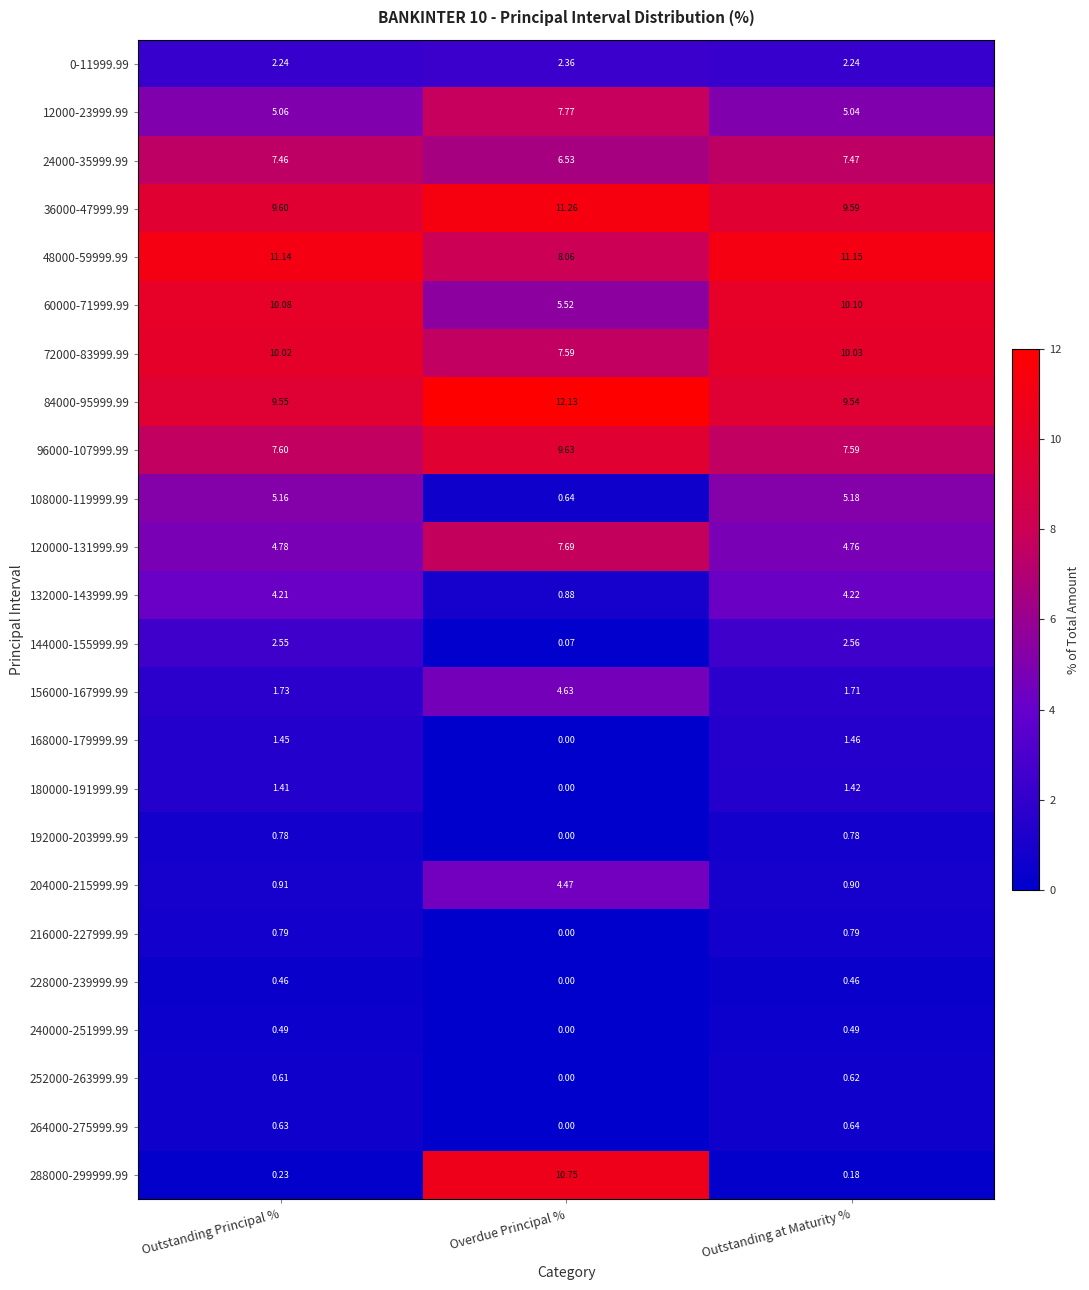

Which series changed the most between Outstanding Principal % and Overdue Principal %?

288000-299999.99